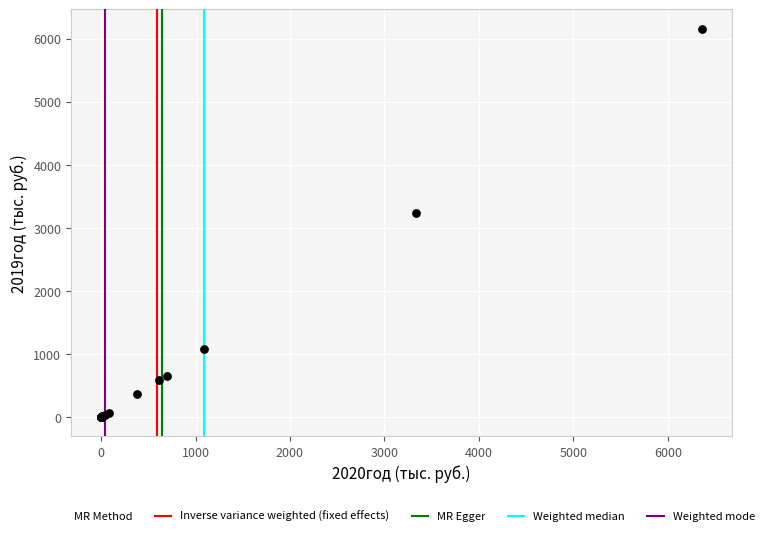

What Y value in the scatter plot is closest to 3079?

3234.9